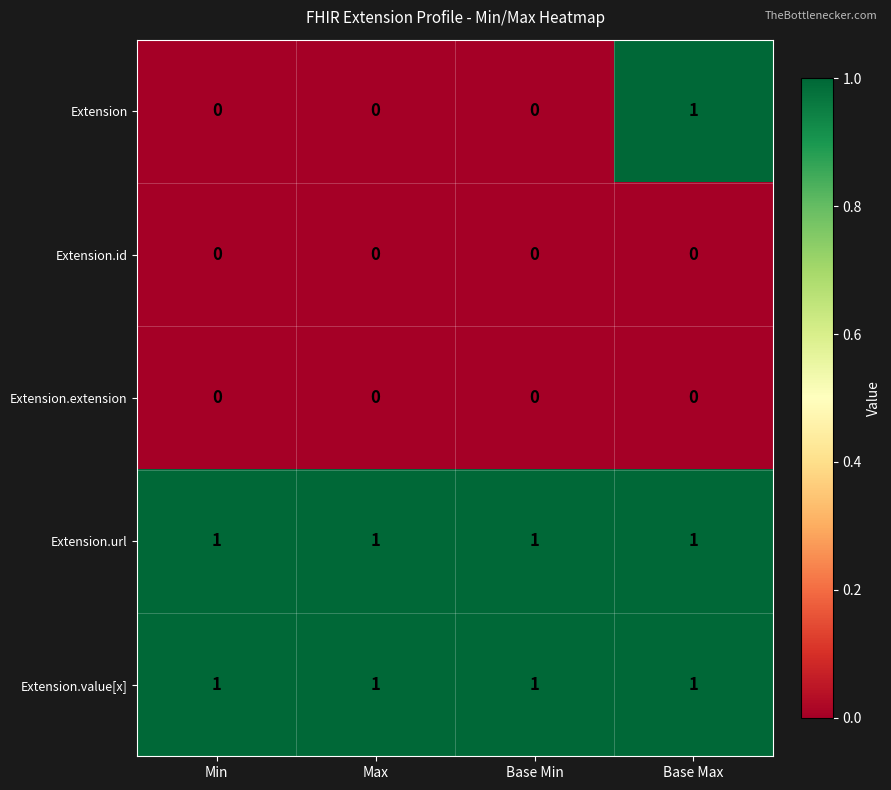

Which series has the widest spread of values?

Extension